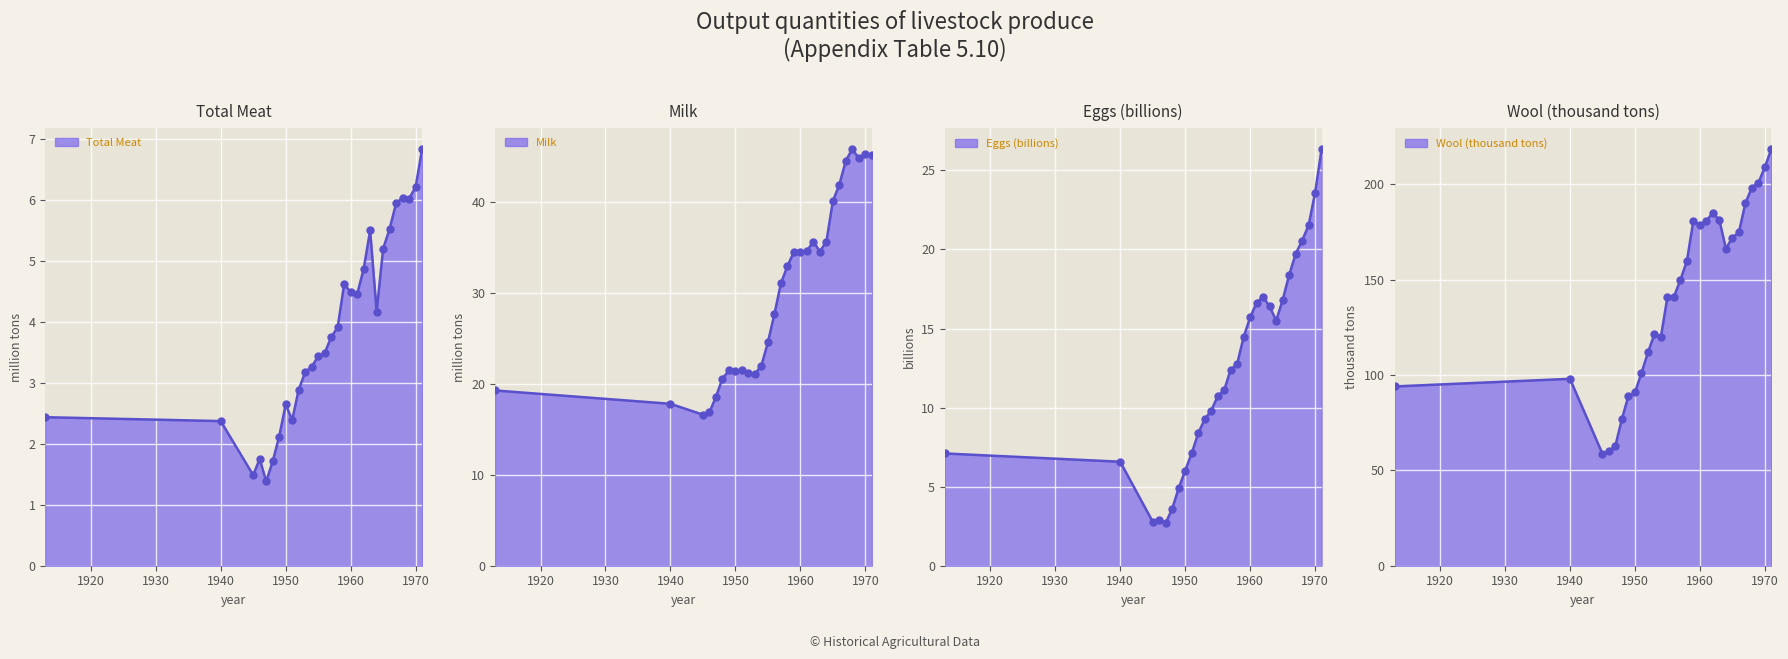

Is the value of Milk at 1959 greater than the value of Total Meat at 1964?

Yes